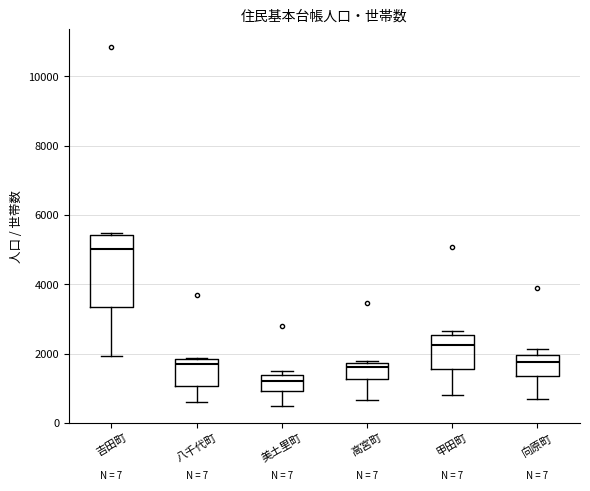

Reading left to right, read every box against the y-axis: the position of its median line, the range the box covers, and the ends of its whiskers. The values are not printed on the chart, so give them approximately, as read against the axis.

吉田町: median 5000, box 3400 to 5400, whiskers 2000 to 5400 (just above the box's upper edge)
八千代町: median 1600, box 1000 to 1800, whiskers 600 to 1800
美土里町: median 1200, box 1000 to 1400, whiskers 600 to 1400 (just above the box's upper edge)
高宮町: median 1600, box 1200 to 1800, whiskers 600 to 1800 (just above the box's upper edge)
甲田町: median 2200, box 1600 to 2600, whiskers 800 to 2600 (just above the box's upper edge)
向原町: median 1800, box 1400 to 2000, whiskers 800 to 2200